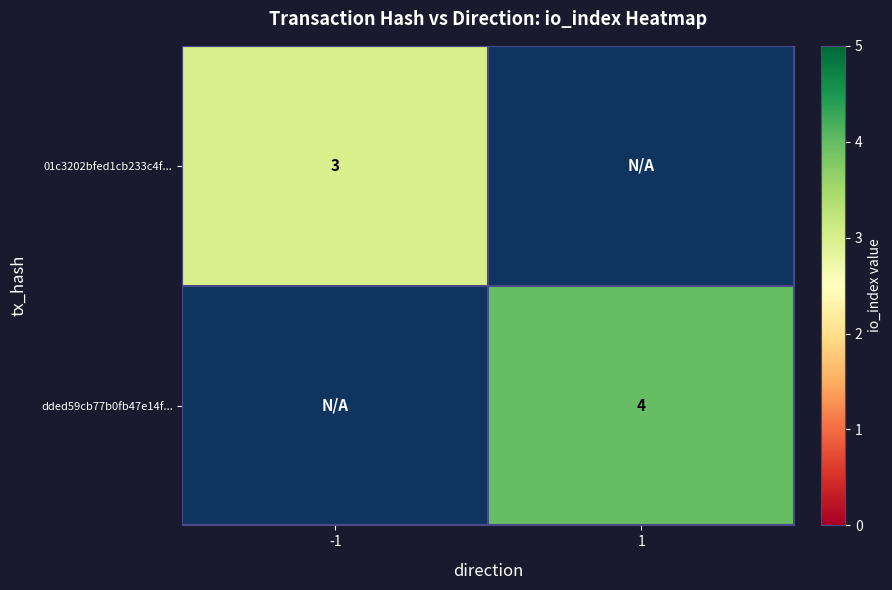

Is it true that 01c3202bfed1cb233c4f... equals 4 at -1?

False